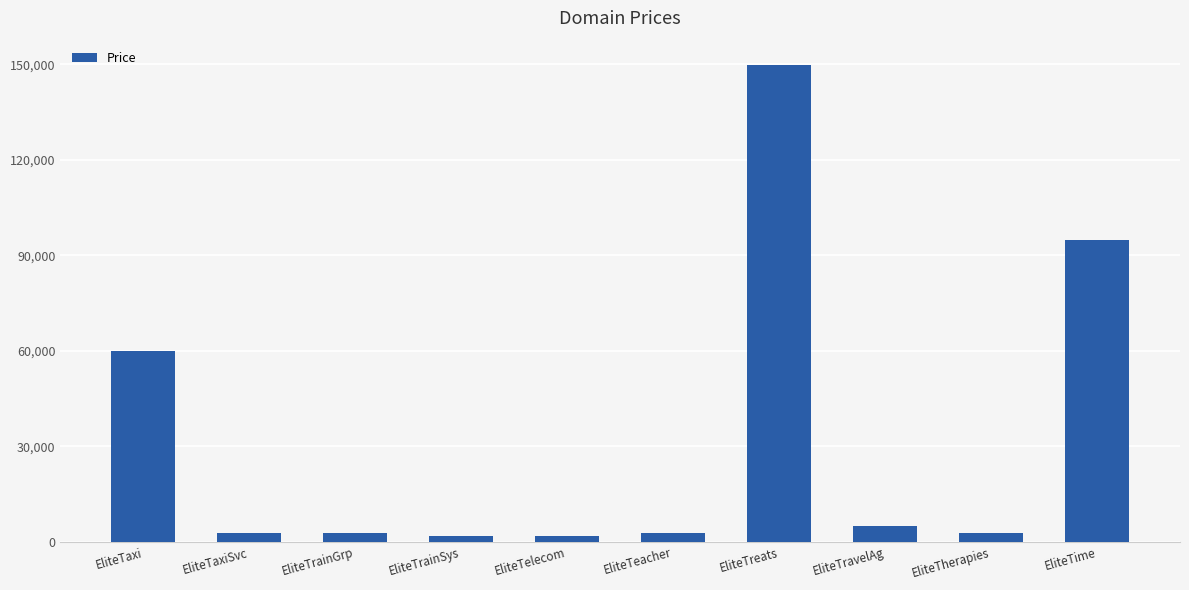

At which category does the chart reach its peak across all series?

EliteTreats